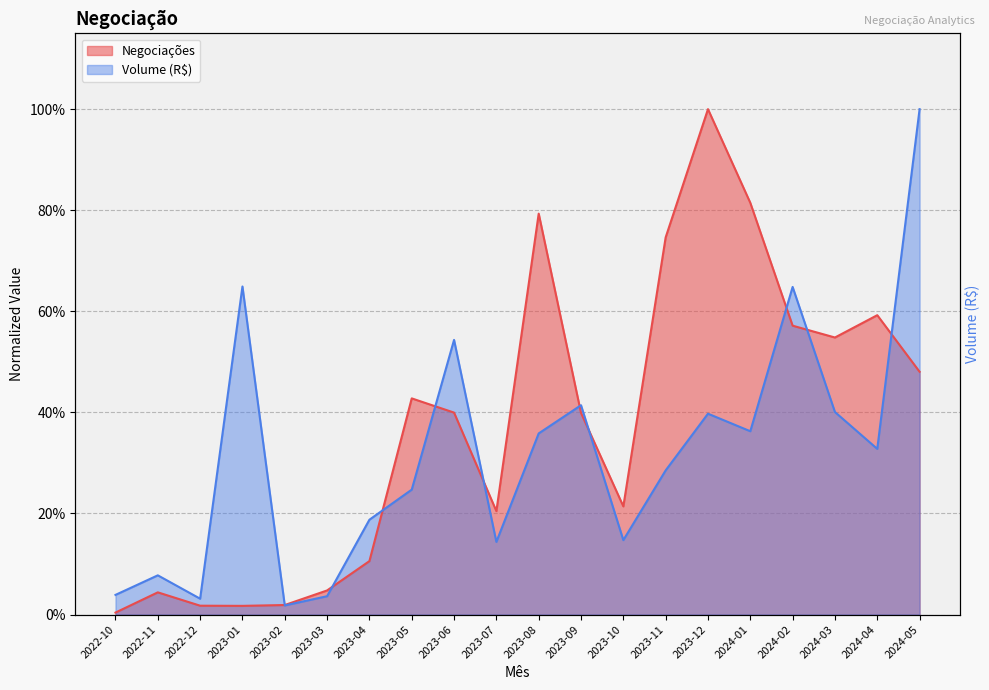

What is the sum of the Volume (R$) values at 2022-10 and 2023-06?

0.6